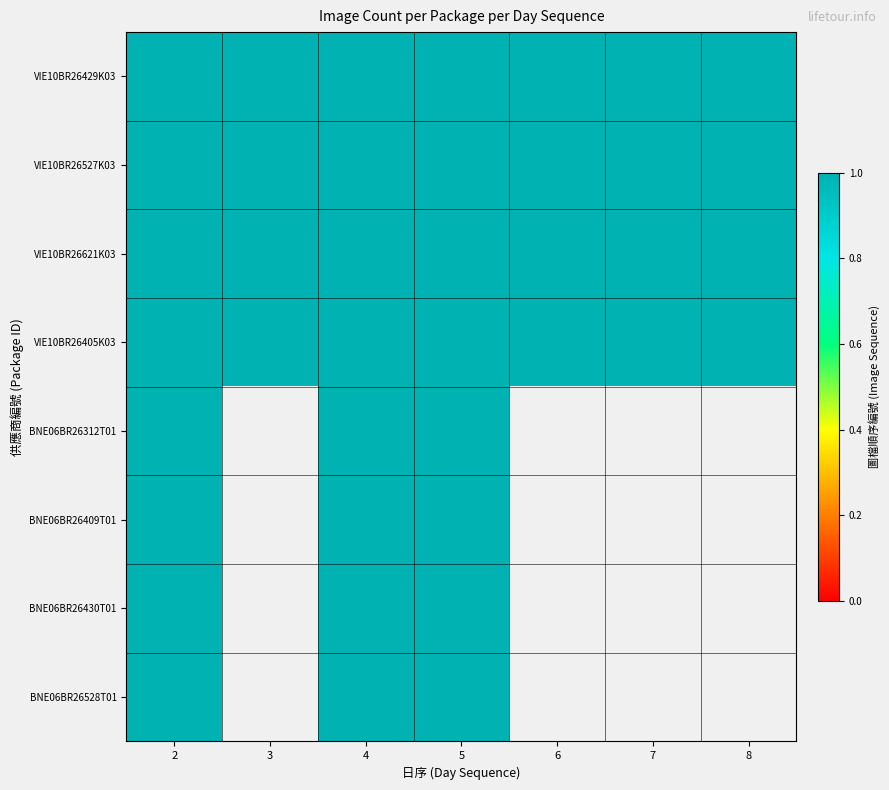

Where is BNE06BR26430T01 nearest to the value 0?

3